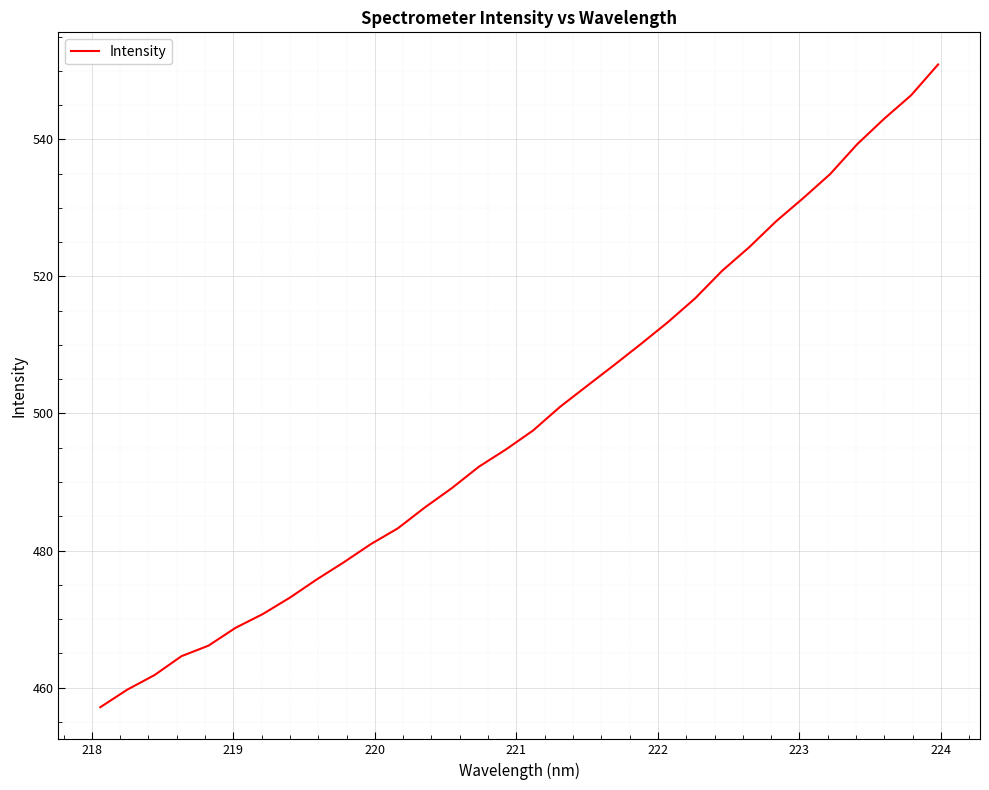

What is the difference between the maximum and minimum values?

93.8